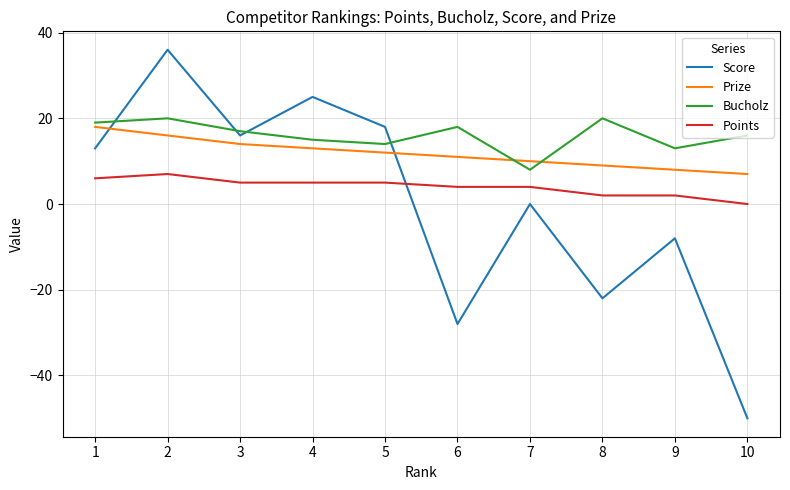

Reading left to right, extract all data points from this chart.

Score: 13	36	16	25	18	-28	0	-22	-8	-50
Prize: 18	16	14	13	12	11	10	9	8	7
Bucholz: 19	20	17	15	14	18	8	20	13	16
Points: 6	7	5	5	5	4	4	2	2	0